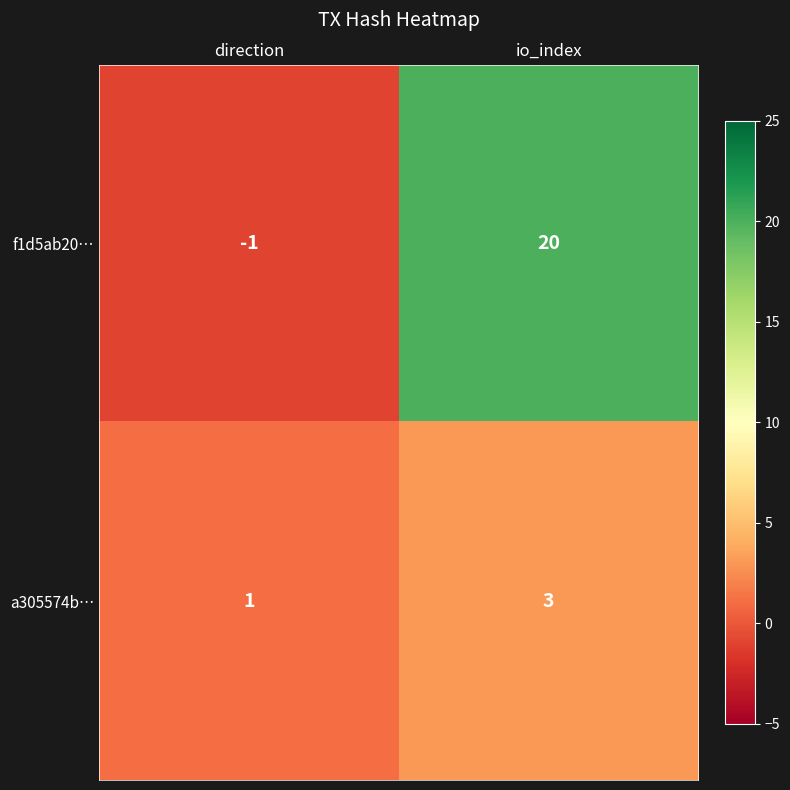

The value of a305574b… at io_index is 3. True or false?

True